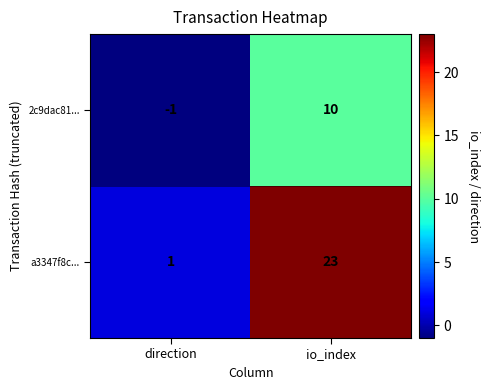

Which series has the widest spread of values?

a3347f8c...